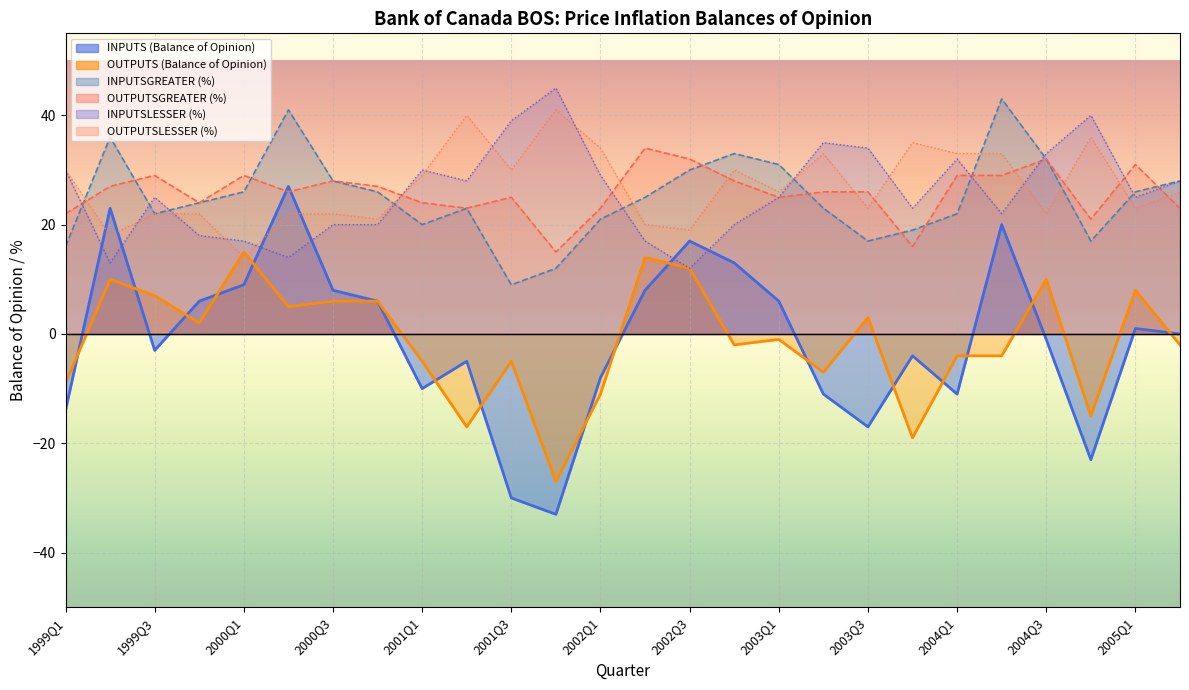

How many data points in OUTPUTS are less than -1?

13